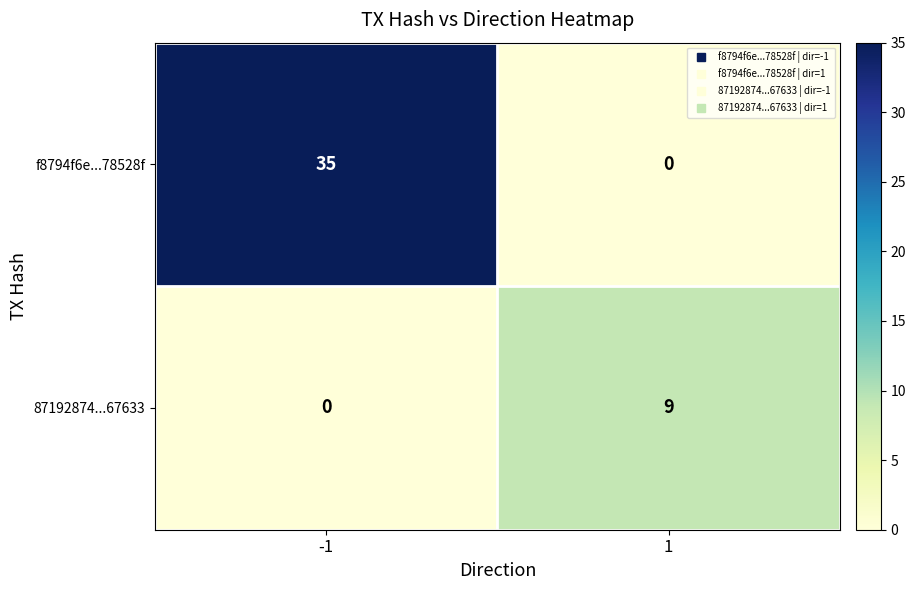

What is the sum of the 87192874...67633 values at -1 and 1?

9